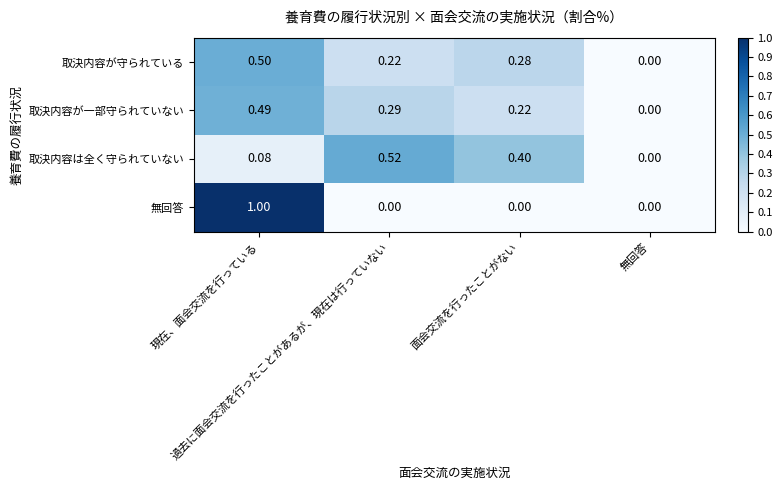

Which series has the largest range (max minus min)?

無回答